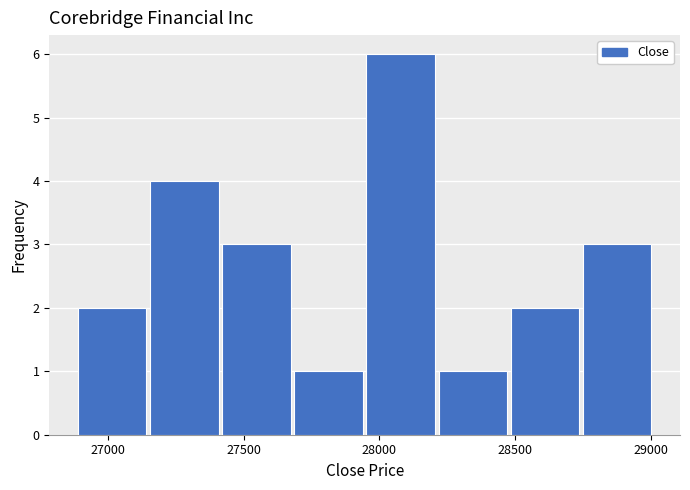

Which range on the x-axis has the tallest bar?

27950 to 28200